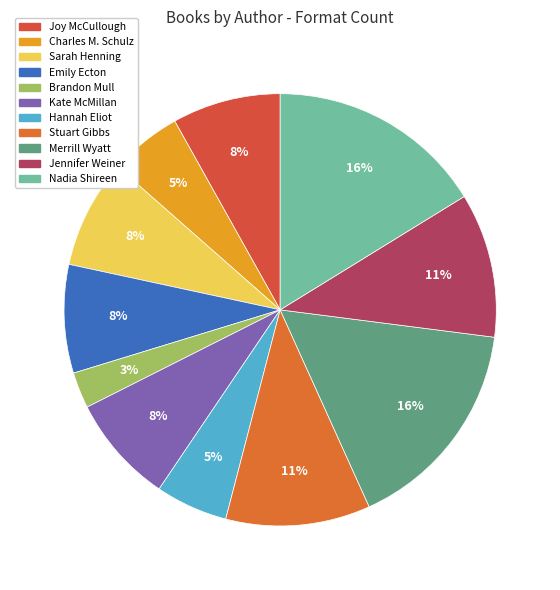

What is the total percentage of Emily Ecton and Brandon Mull?

10.8%